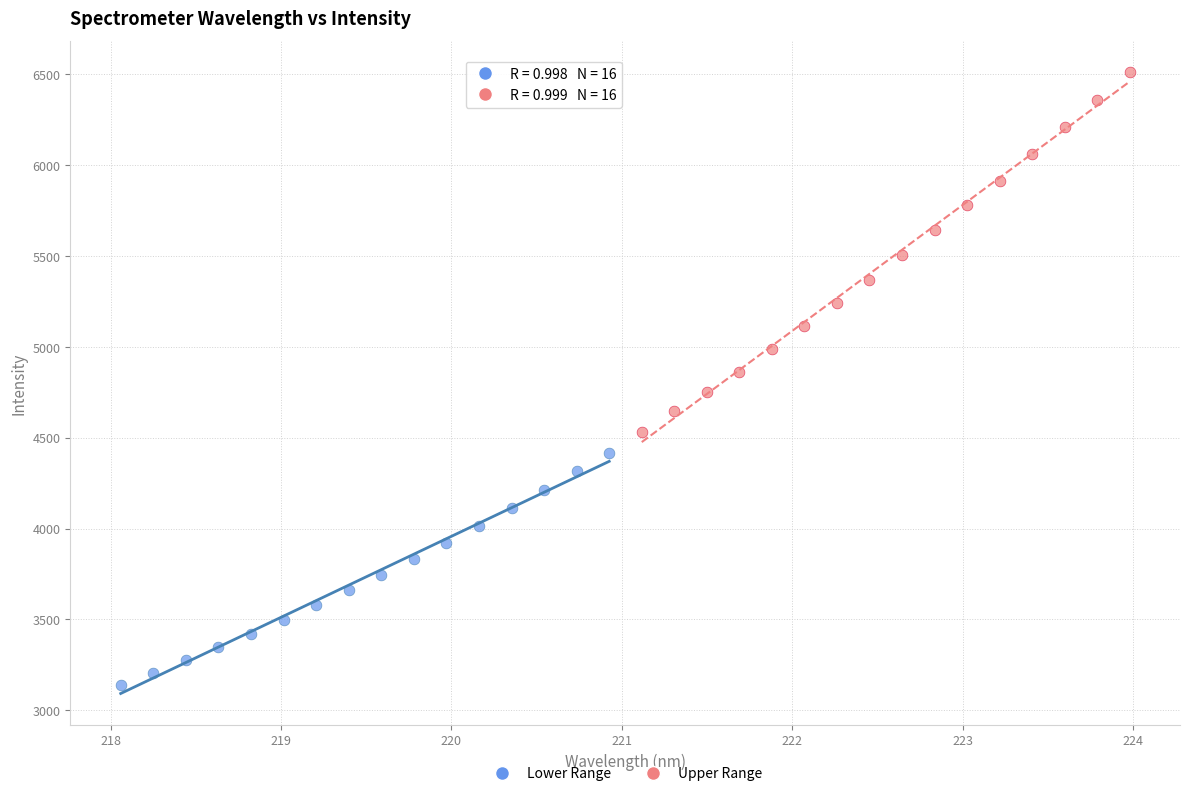

Which series has the largest Y range (max minus min)?

Upper Range